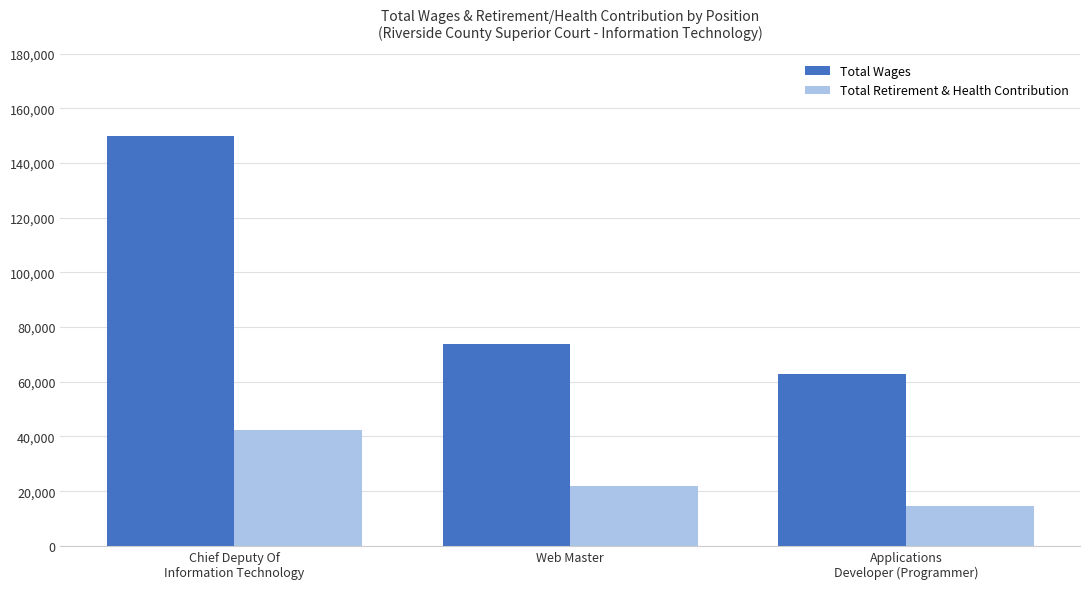

At which label does Total Retirement & Health Contribution reach its peak?

Chief Deputy Of
Information Technology